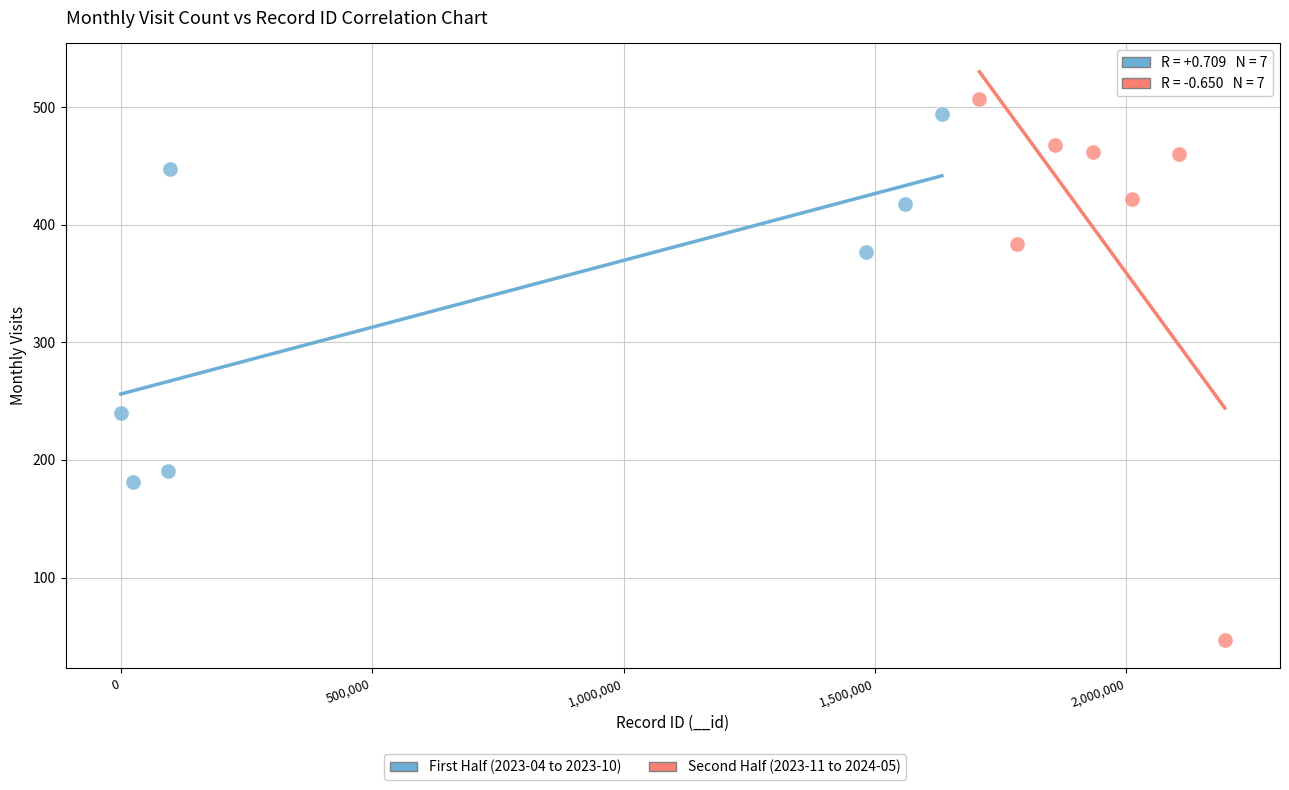

Which series contains the lowest Y value?

Second Half (2023-11 to 2024-05)